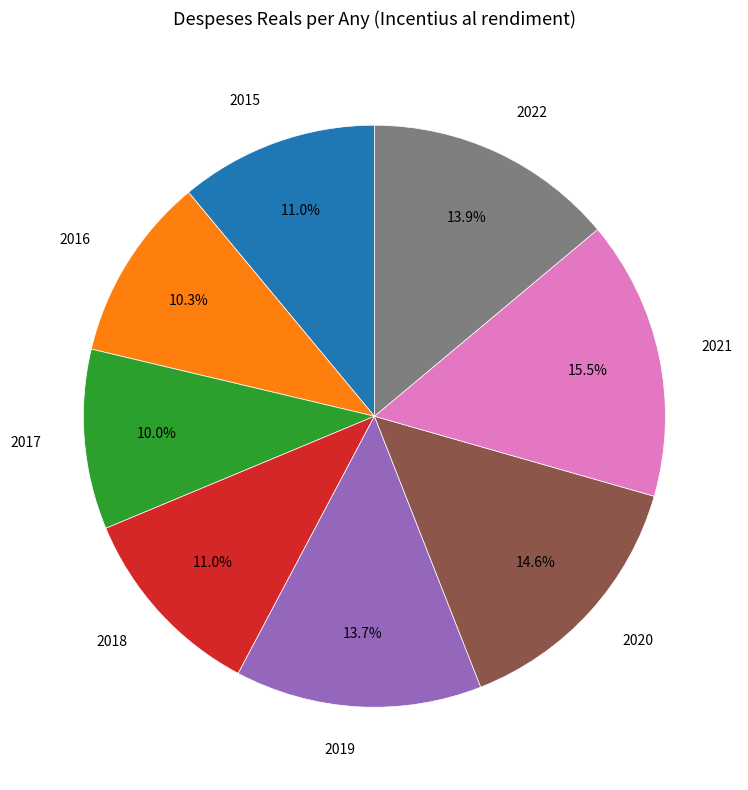

What is the ratio of the value at 2019 to the value at 2016?

1.3